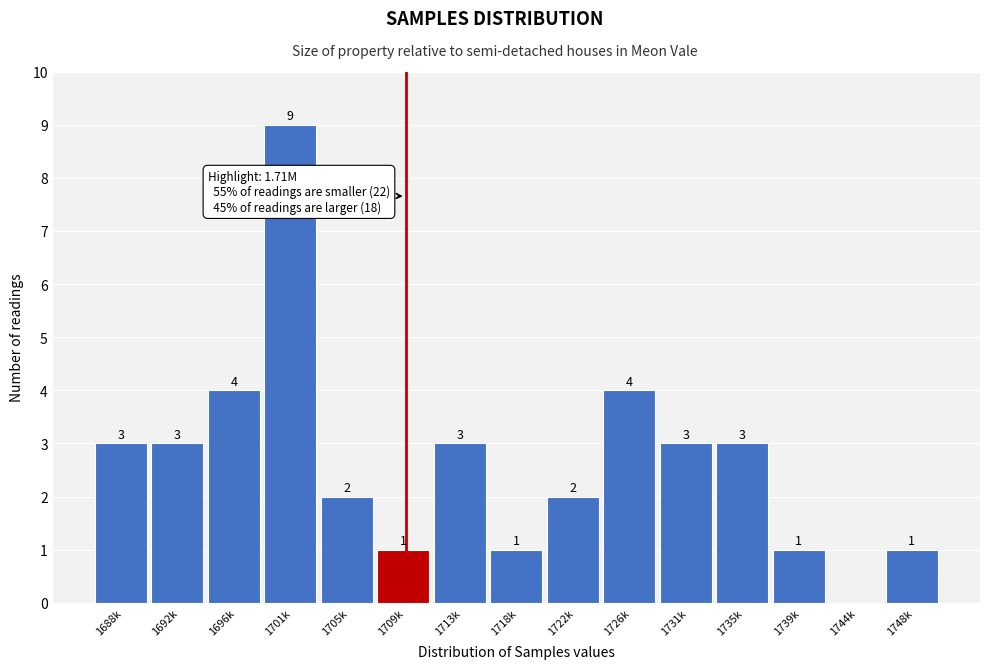

Reading right to left, transcribe all the data shown in this chart.

1748k=1	1744k=0	1739k=1	1735k=3	1731k=3	1726k=4	1722k=2	1718k=1	1713k=3	1709k=1	1705k=2	1701k=9	1696k=4	1692k=3	1688k=3